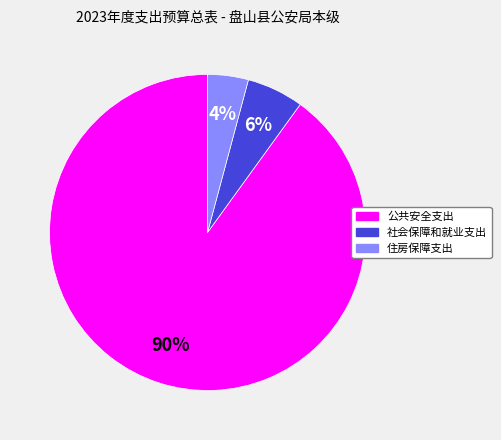

Which slice represents more than half of the pie?

公共安全支出